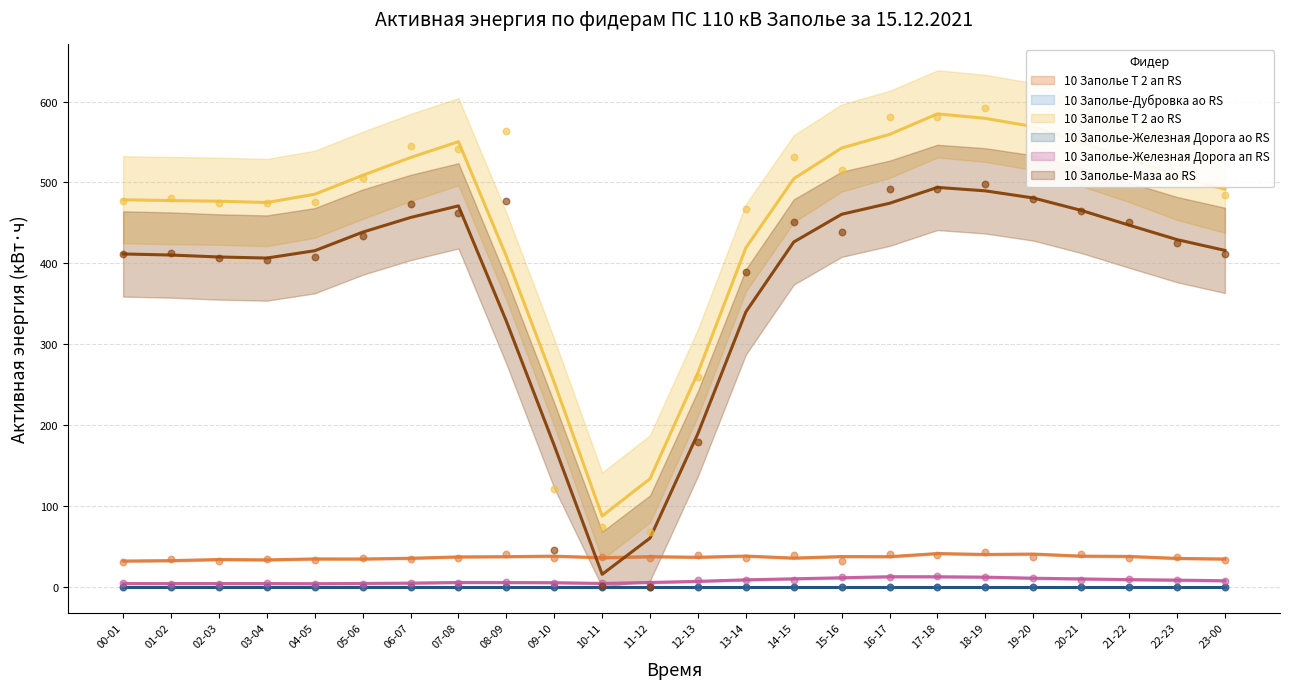

Which series has the widest spread of Y values?

10 Заполье Т 2 ао RS